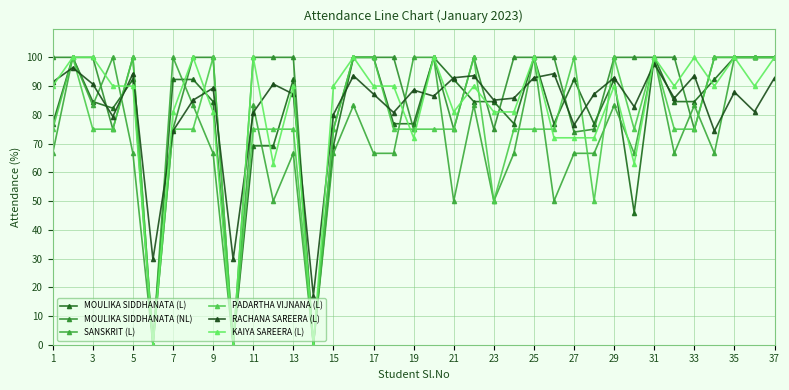

Which label corresponds to the largest value in the chart?

3